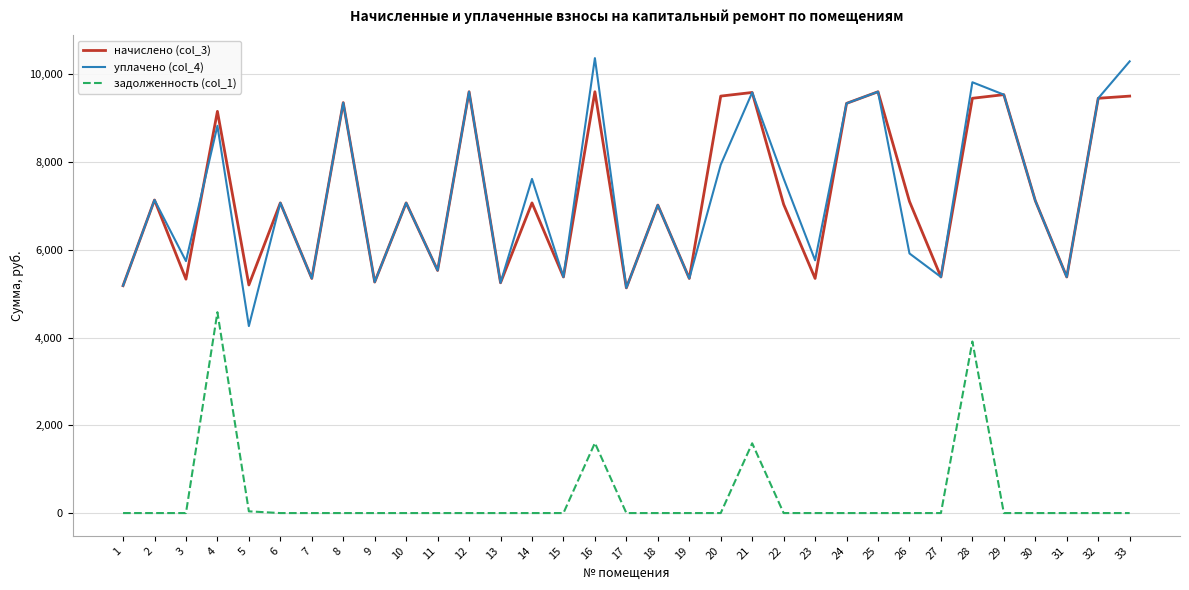

What is the maximum value shown in the chart?

10371.0